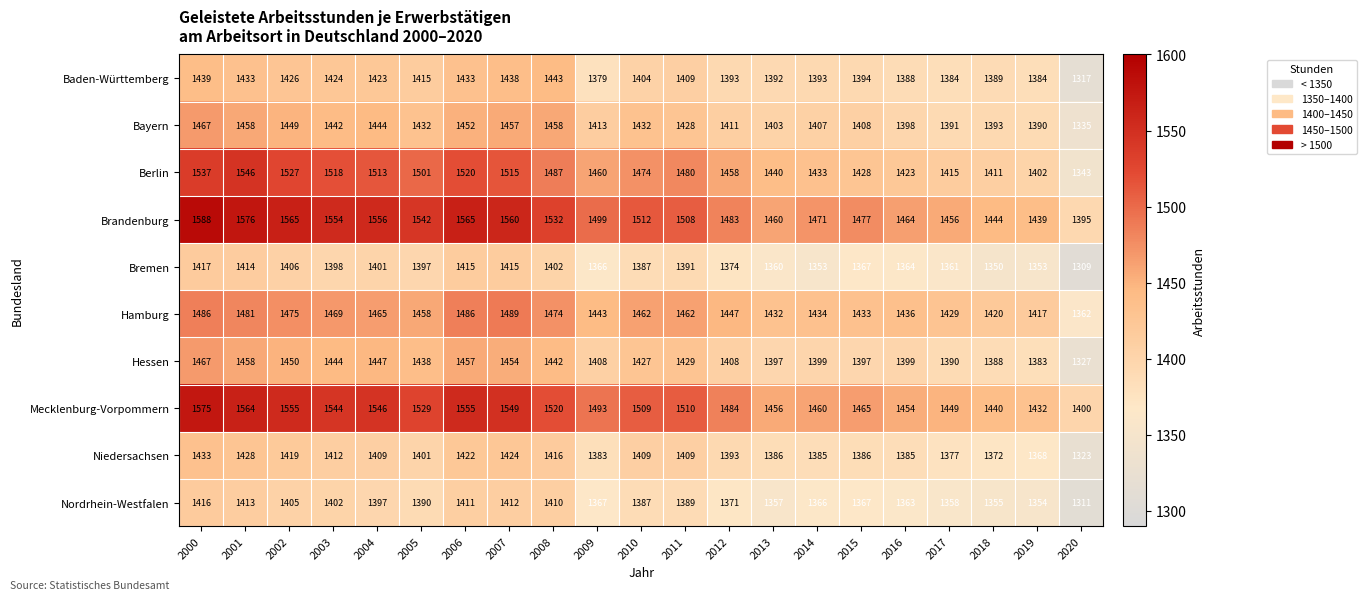

What is the sum of the Baden-Württemberg values at 2016 and 2005?

2803